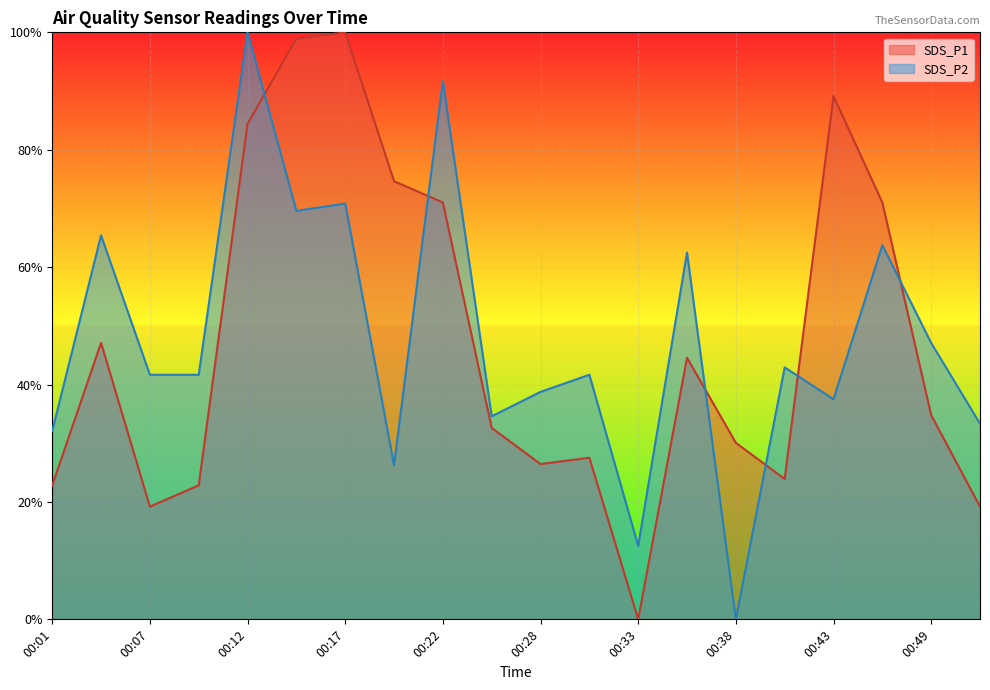

What is the greatest value displayed?

1.0